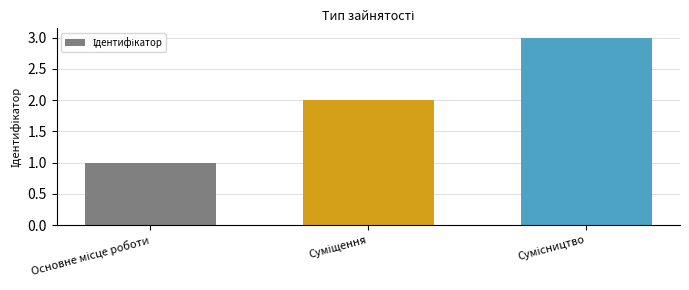

What is the greatest value displayed?

3